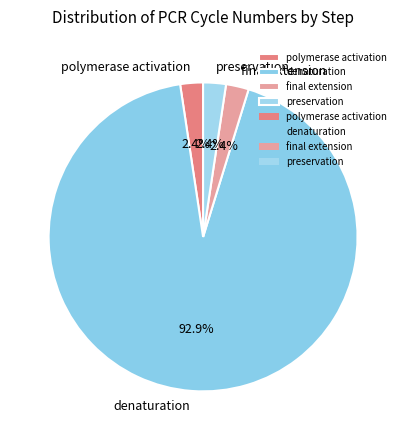

How many slices are in this pie chart?

4